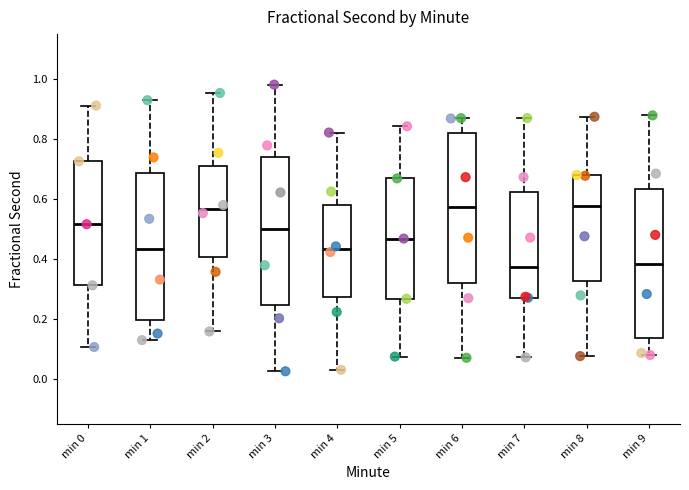

Reading left to right, transcribe this box plot: for each box, give where its median line is, the range the box spans, and where its two whiskers end, as read against the y-axis. The values are not printed on the chart, so give them approximately, as read against the axis.

min 0: median 0.52, box 0.32 to 0.72, whiskers 0.10 to 0.92
min 1: median 0.44, box 0.20 to 0.68, whiskers 0.12 to 0.92
min 2: median 0.56, box 0.40 to 0.72, whiskers 0.16 to 0.96
min 3: median 0.50, box 0.24 to 0.74, whiskers 0.02 to 0.98
min 4: median 0.44, box 0.28 to 0.58, whiskers 0.04 to 0.82
min 5: median 0.46, box 0.26 to 0.66, whiskers 0.08 to 0.84
min 6: median 0.58, box 0.32 to 0.82, whiskers 0.08 to 0.86
min 7: median 0.38, box 0.28 to 0.62, whiskers 0.08 to 0.88
min 8: median 0.58, box 0.32 to 0.68, whiskers 0.08 to 0.88
min 9: median 0.38, box 0.14 to 0.64, whiskers 0.08 to 0.88